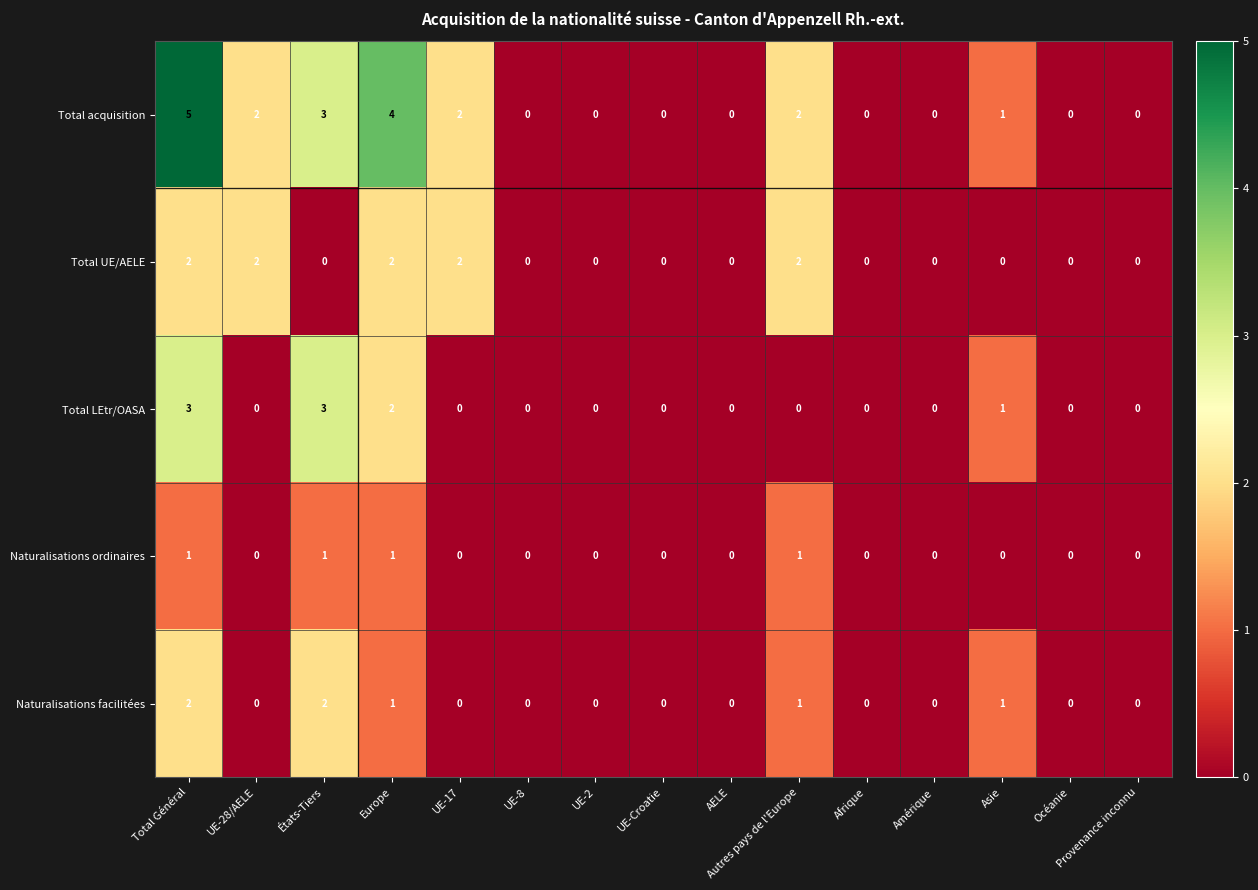

How many values in the Total LEtr/OASA series exceed 0?

4